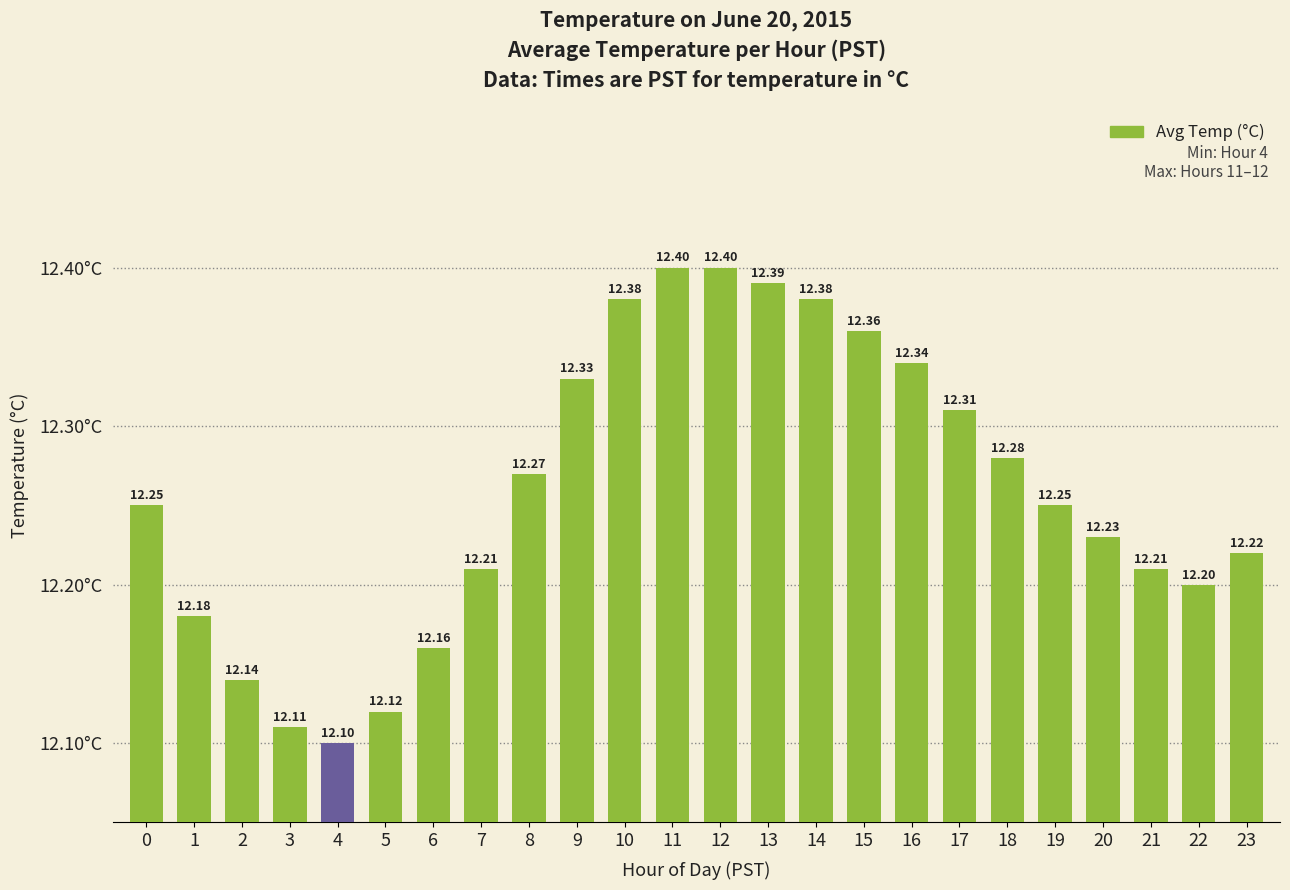

What is the difference between the maximum and minimum values?

0.3